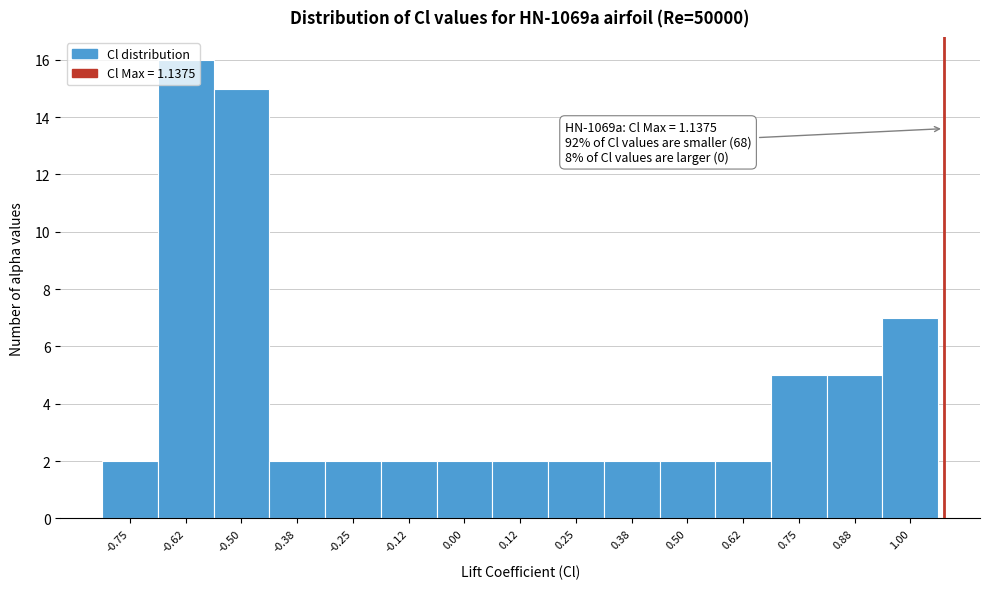

What is the ratio of the value at -0.62 to the value at 0.12?

8.0